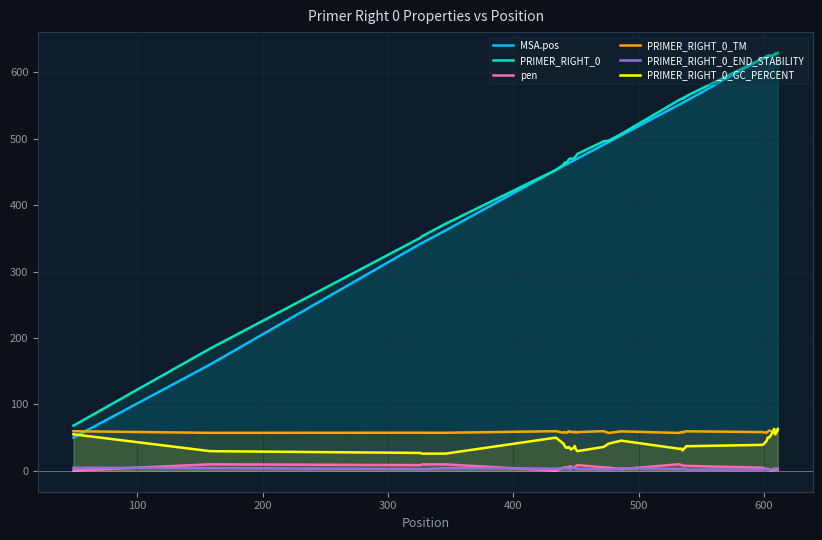

How many values in the PRIMER_RIGHT_0 series are below 507?

20